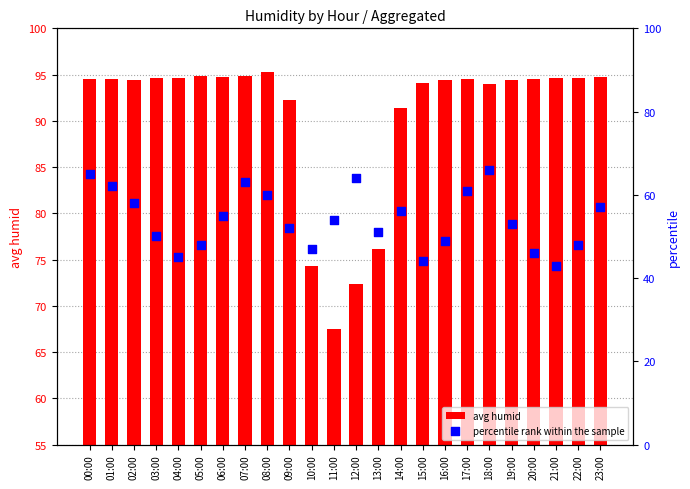

Which series reaches the maximum Y coordinate?

avg humid